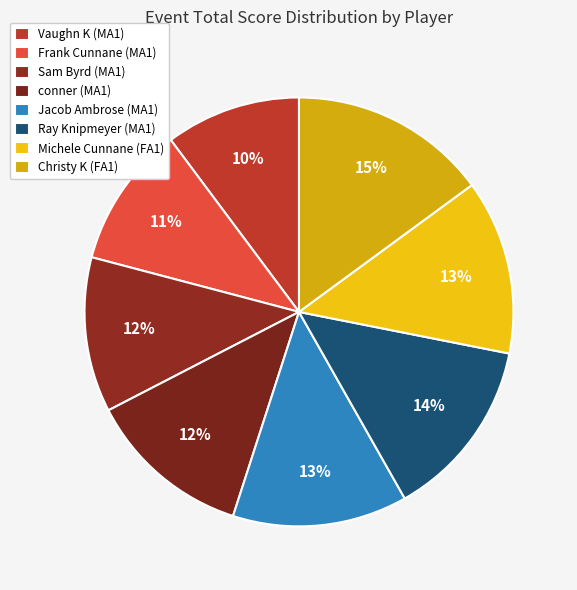

How many slices are in this pie chart?

8